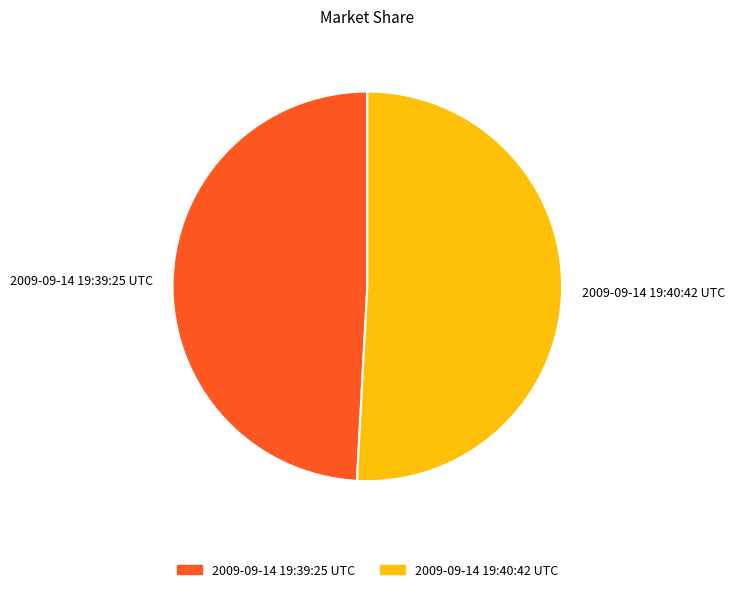

Is it true that 2009-09-14 19:39:25 UTC is 49% of the pie?

True